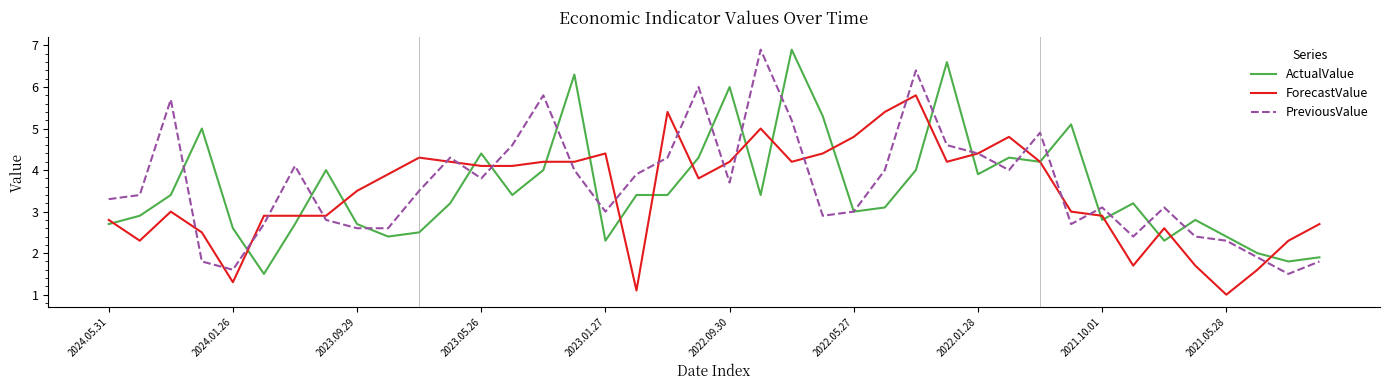

Reading right to left, transcribe all the data shown in this chart.

ActualValue: 1.9	1.8	2.0	2.4	2.8	2.3	3.2	2.8	5.1	4.2	4.3	3.9	6.6	4.0	3.1	3.0	5.3	6.9	3.4	6.0	4.3	3.4	3.4	2.3	6.3	4.0	3.4	4.4	3.2	2.5	2.4	2.7	4.0	2.7	1.5	2.6	5.0	3.4	2.9	2.7
ForecastValue: 2.7	2.3	1.6	1.0	1.7	2.6	1.7	2.9	3.0	4.2	4.8	4.4	4.2	5.8	5.4	4.8	4.4	4.2	5.0	4.2	3.8	5.4	1.1	4.4	4.2	4.2	4.1	4.1	4.2	4.3	3.9	3.5	2.9	2.9	2.9	1.3	2.5	3.0	2.3	2.8
PreviousValue: 1.8	1.5	1.9	2.3	2.4	3.1	2.4	3.1	2.7	4.9	4.0	4.4	4.6	6.4	4.0	3.0	2.9	5.2	6.9	3.7	6.0	4.3	3.9	3.0	4.0	5.8	4.6	3.8	4.3	3.5	2.6	2.6	2.8	4.1	2.7	1.6	1.8	5.7	3.4	3.3